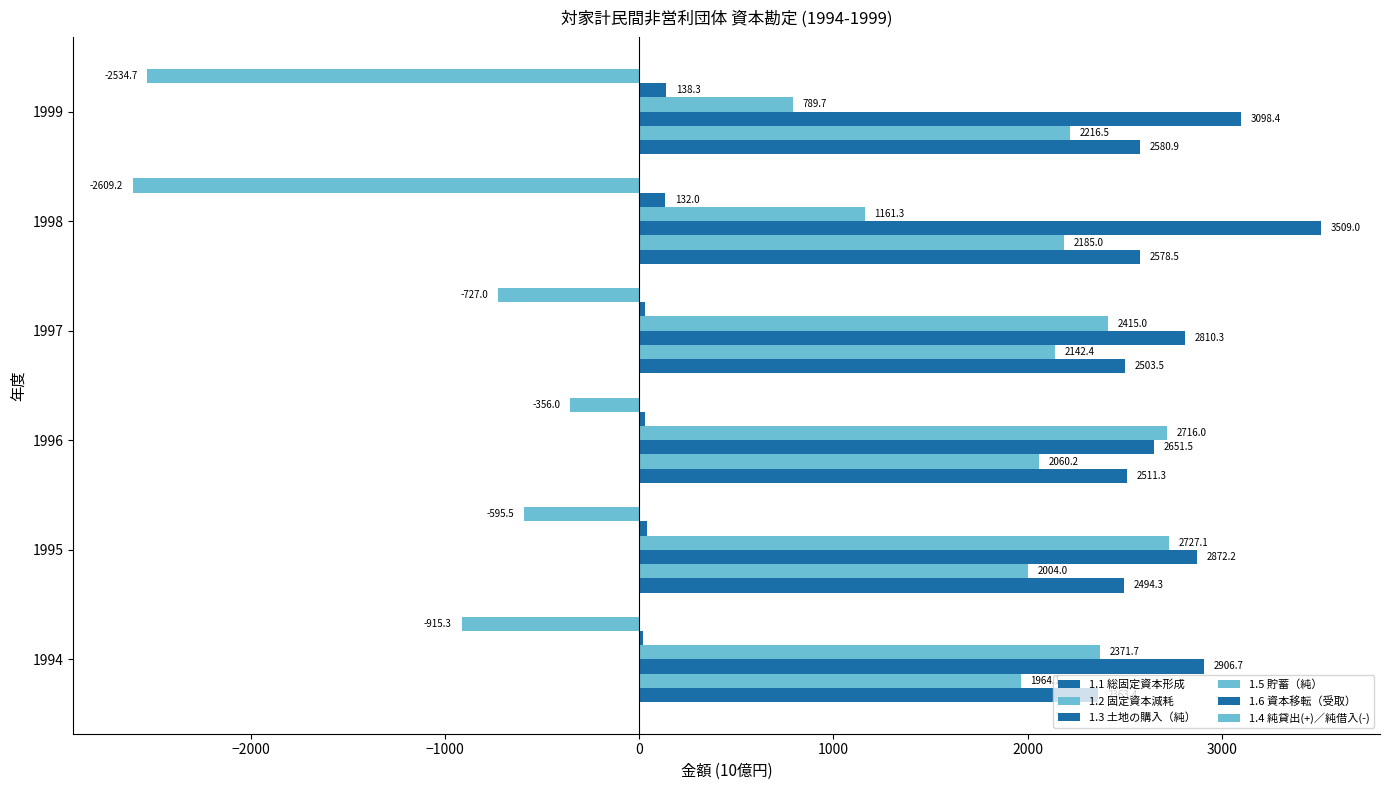

How many data points in 1.1 総固定資本形成 are above 2511?

3